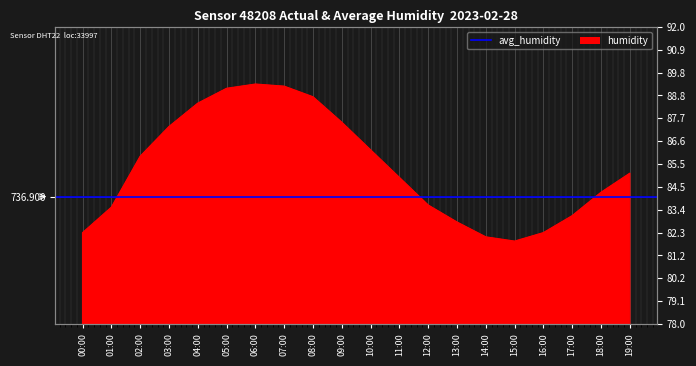

The value at 01:00 is 25.7. True or false?

False